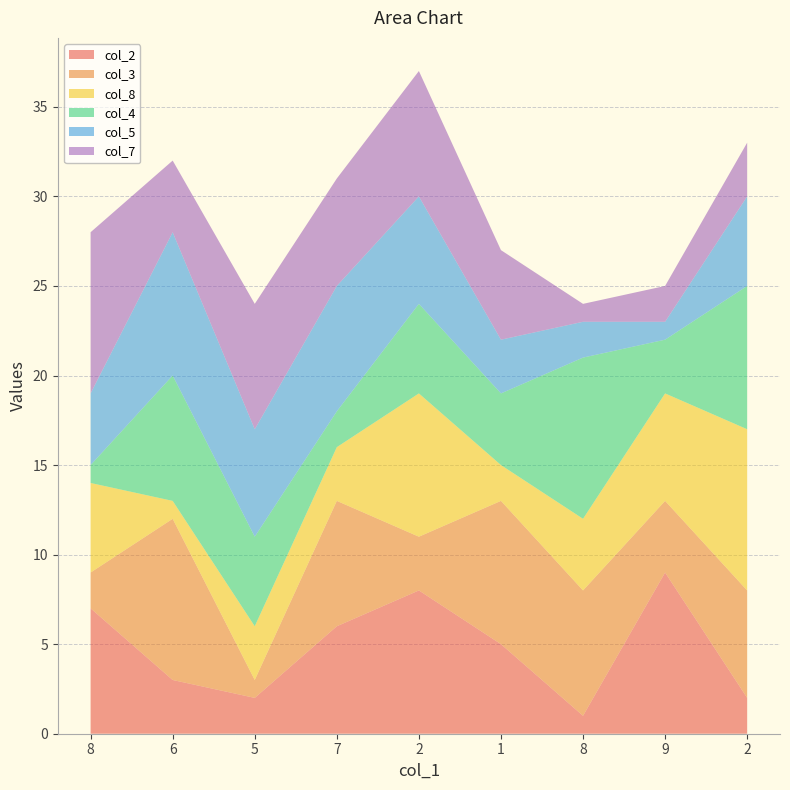

Reading left to right, extract all data points from this chart.

col_2: 8=7	6=3	5=2	7=6	2=8	1=5	8=1	9=9	2=2
col_3: 8=2	6=9	5=1	7=7	2=3	1=8	8=7	9=4	2=6
col_8: 8=5	6=1	5=3	7=3	2=8	1=2	8=4	9=6	2=9
col_4: 8=1	6=7	5=5	7=2	2=5	1=4	8=9	9=3	2=8
col_5: 8=4	6=8	5=6	7=7	2=6	1=3	8=2	9=1	2=5
col_7: 8=9	6=4	5=7	7=6	2=7	1=5	8=1	9=2	2=3